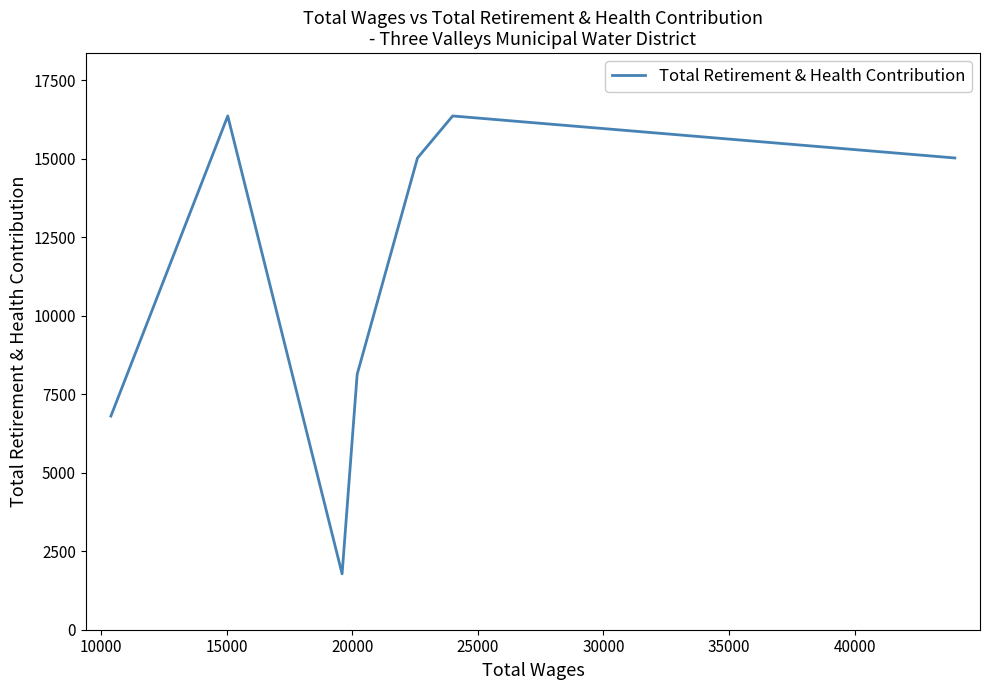

Is this an area chart (filled region under the line)?

No